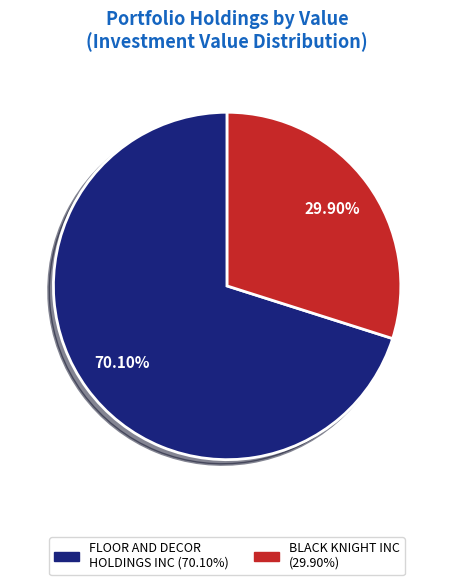

Between FLOOR AND DECOR HOLDINGS INC and BLACK KNIGHT INC, which is larger?

FLOOR AND DECOR HOLDINGS INC